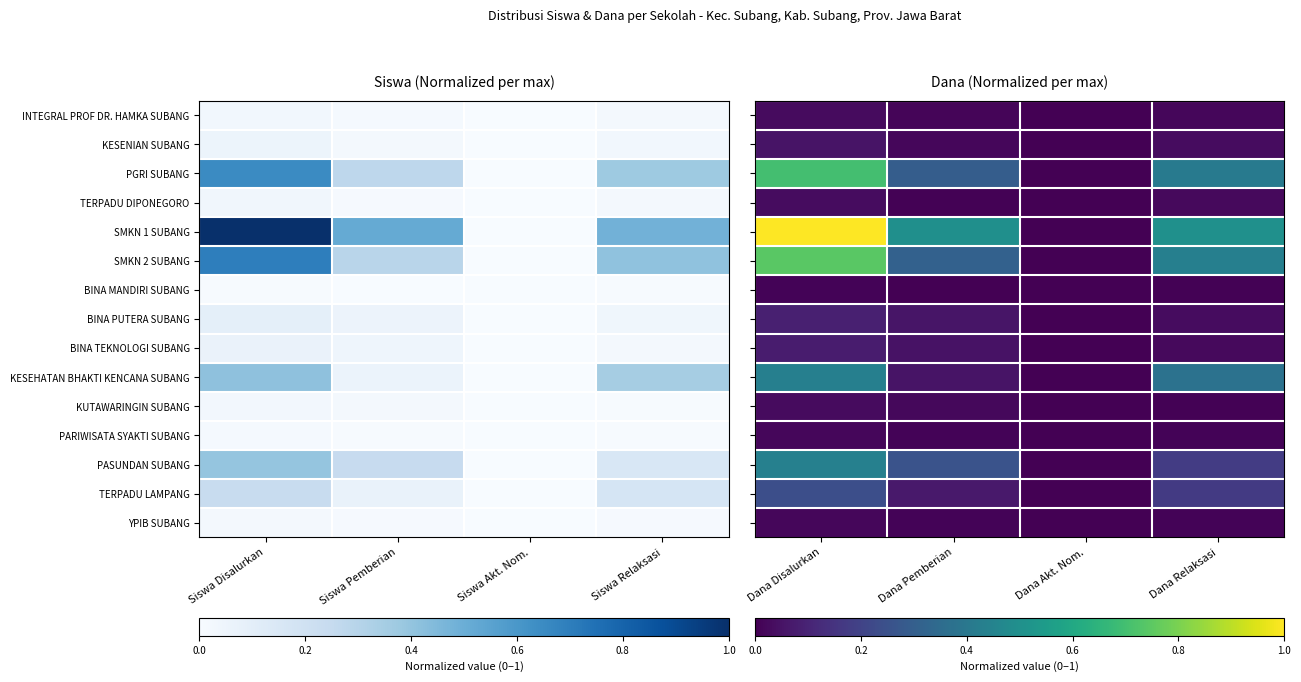

The KESENIAN SUBANG series shows 0.1 at Dana Relaksasi. True or false?

False